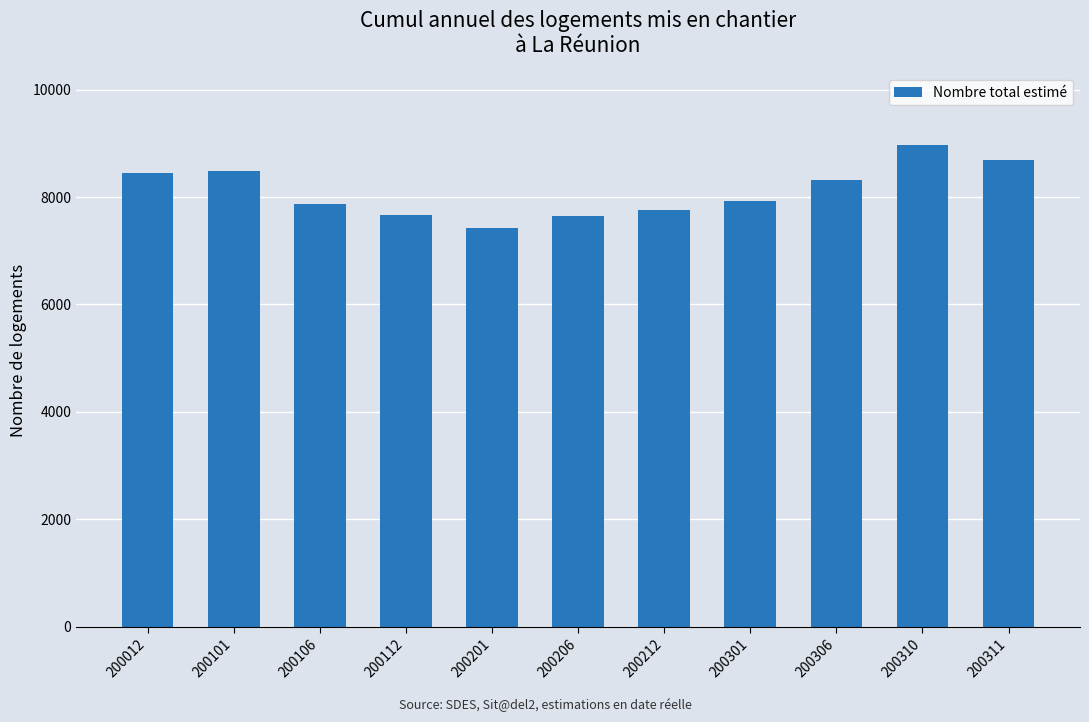

What is the change in value from 200106 to 200310?

+1090